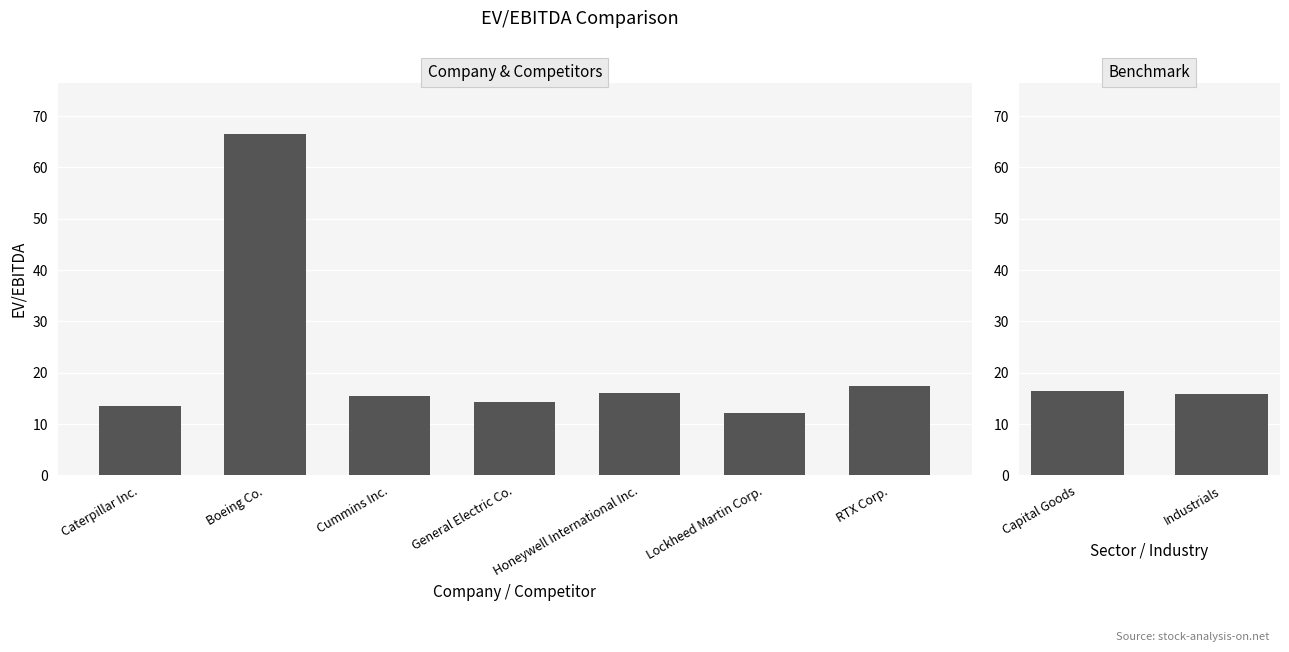

What is the average value?

16.1